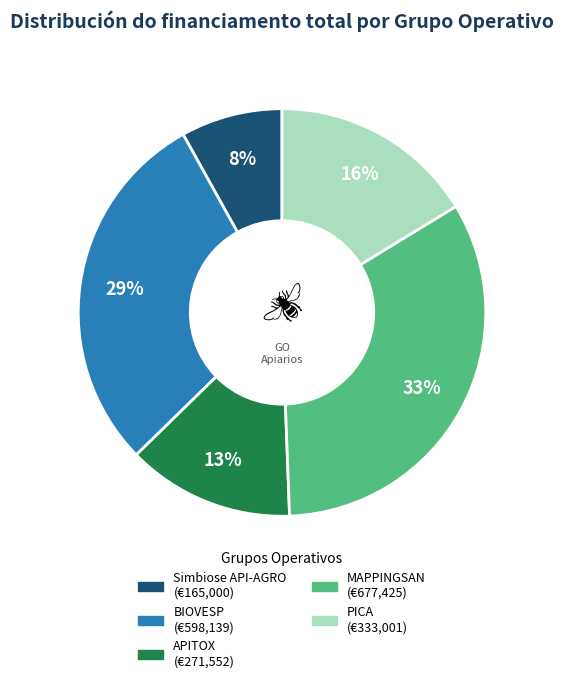

Is there any slice that represents more than half of the pie?

No